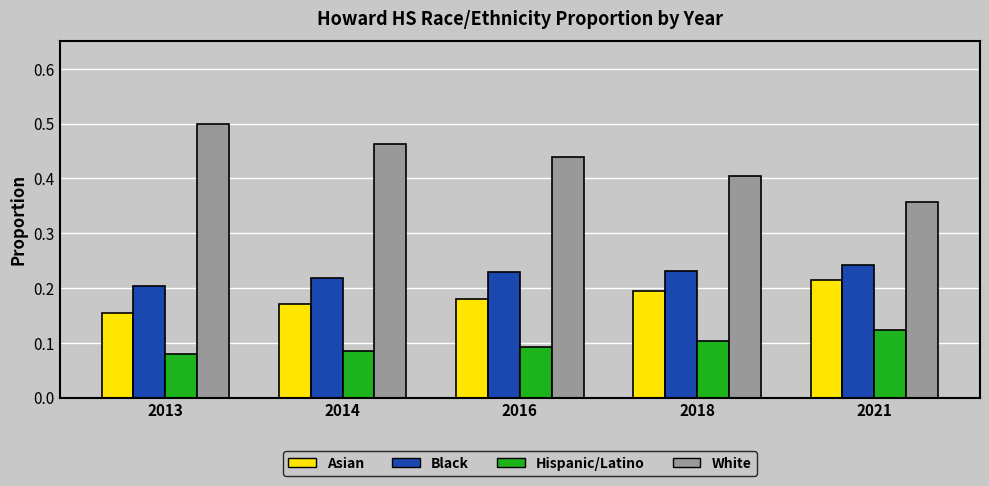

Does the chart contain stacked bars?

No